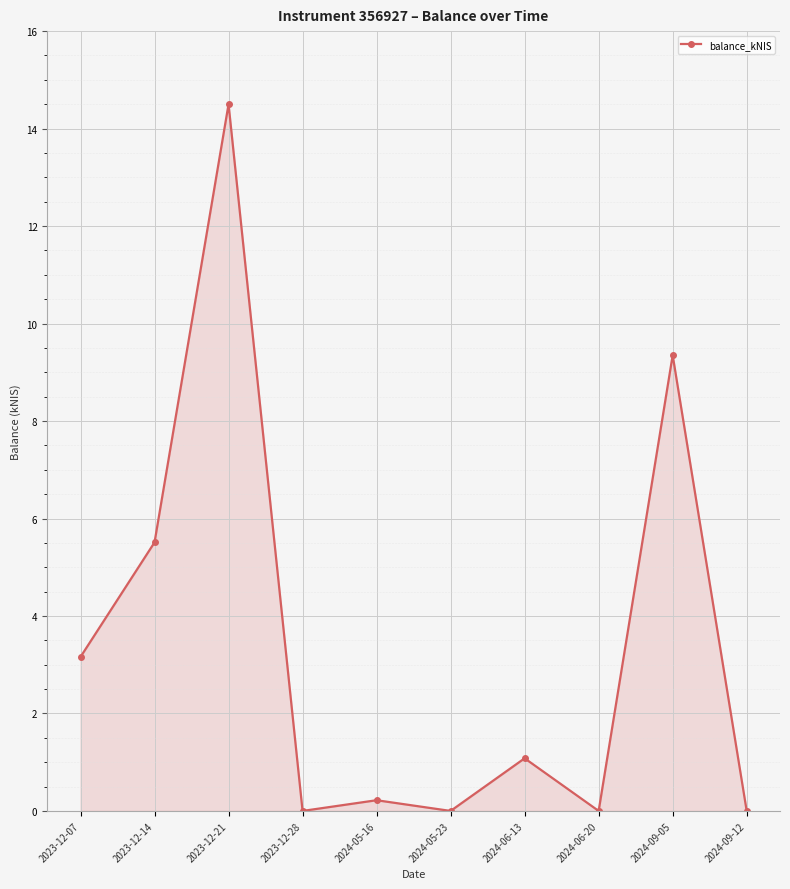

What is the greatest value displayed?

14.5